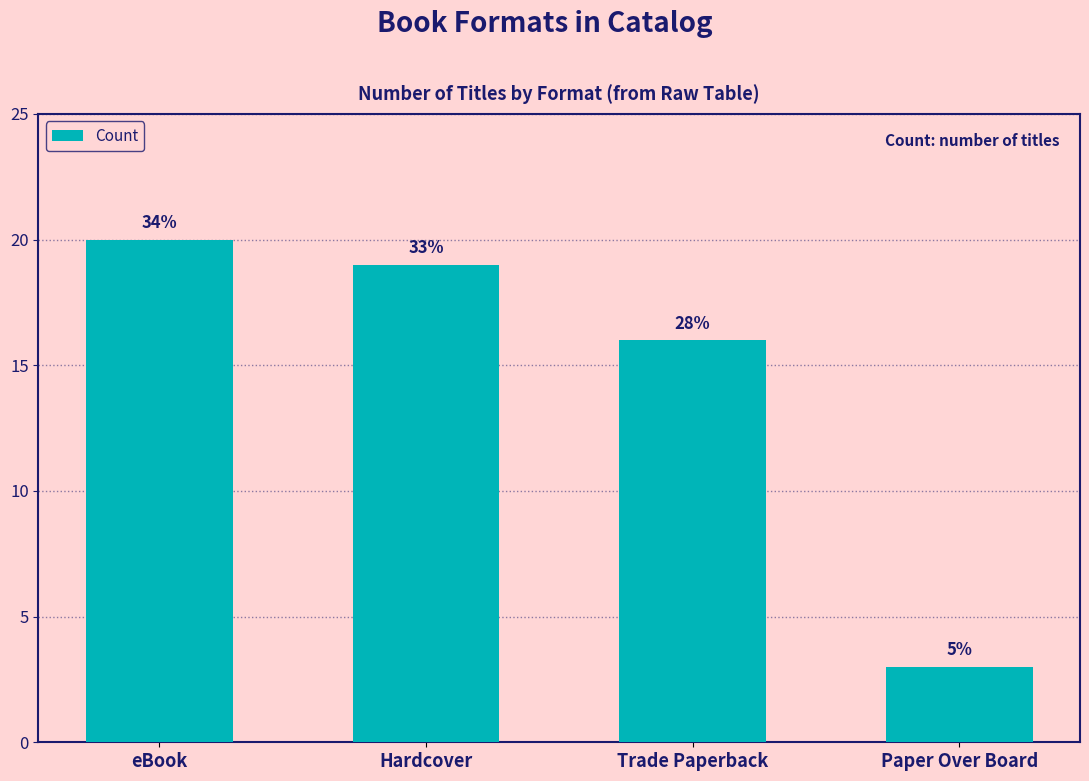

Are the bars horizontal?

No